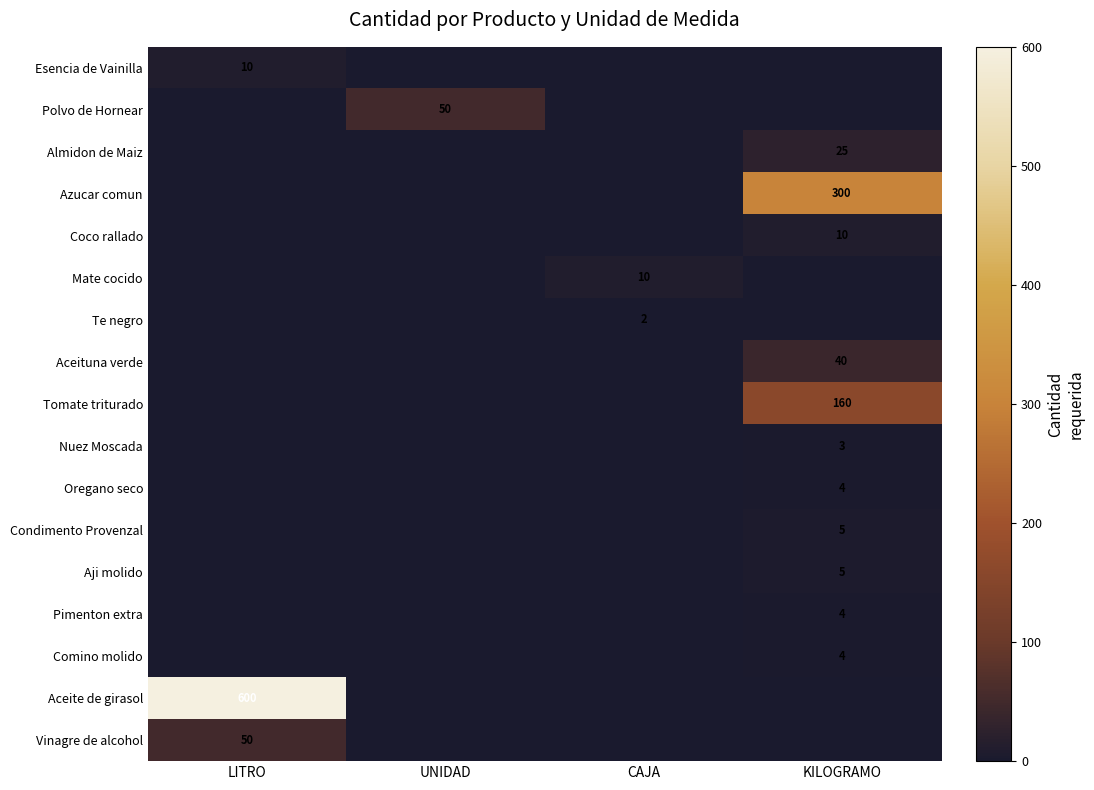

The Pimenton extra series shows 2 at KILOGRAMO. True or false?

False